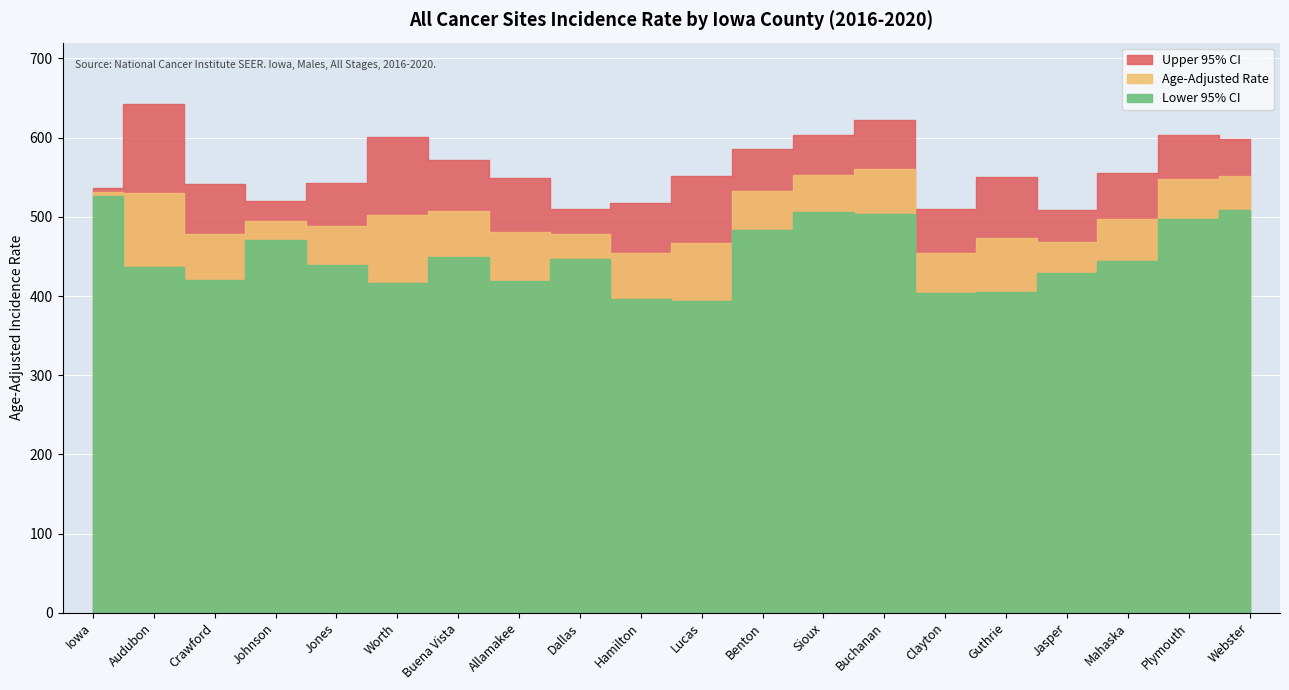

Where is Lower 95% CI nearest to the value 460?

Buena Vista